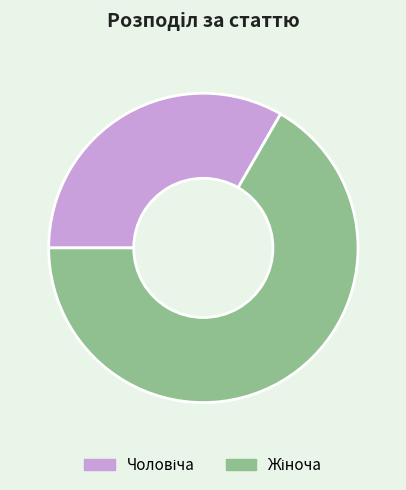

Does any single category account for the majority?

Yes